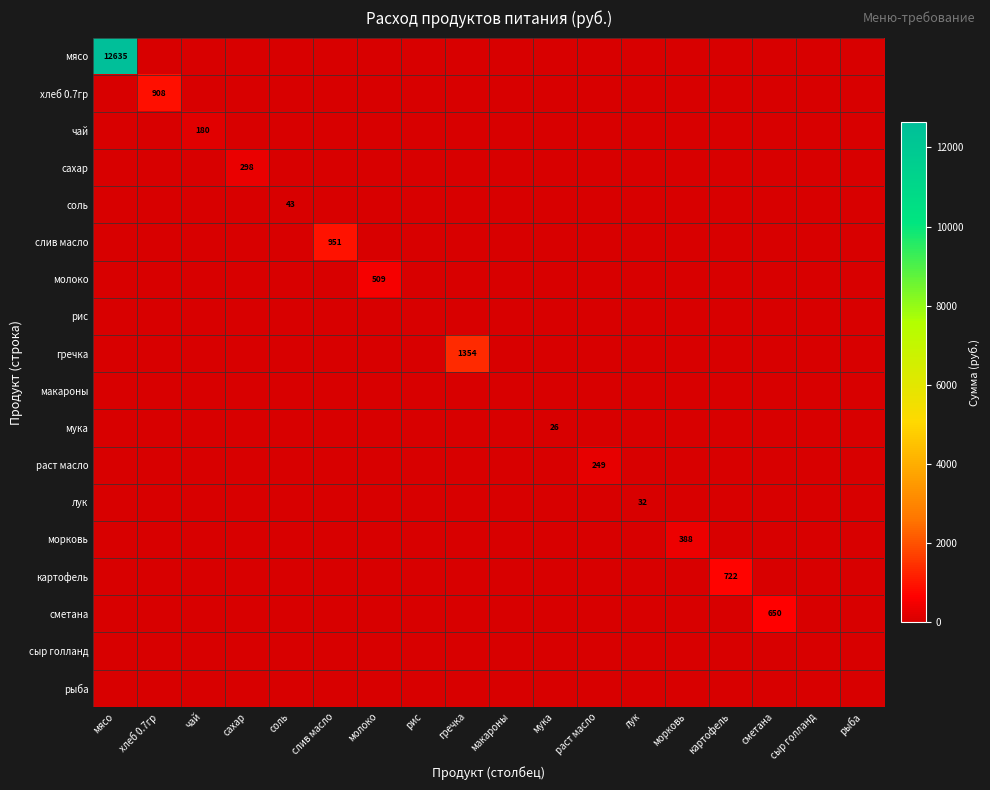

At how many categories does at least one series exceed 12231?

1